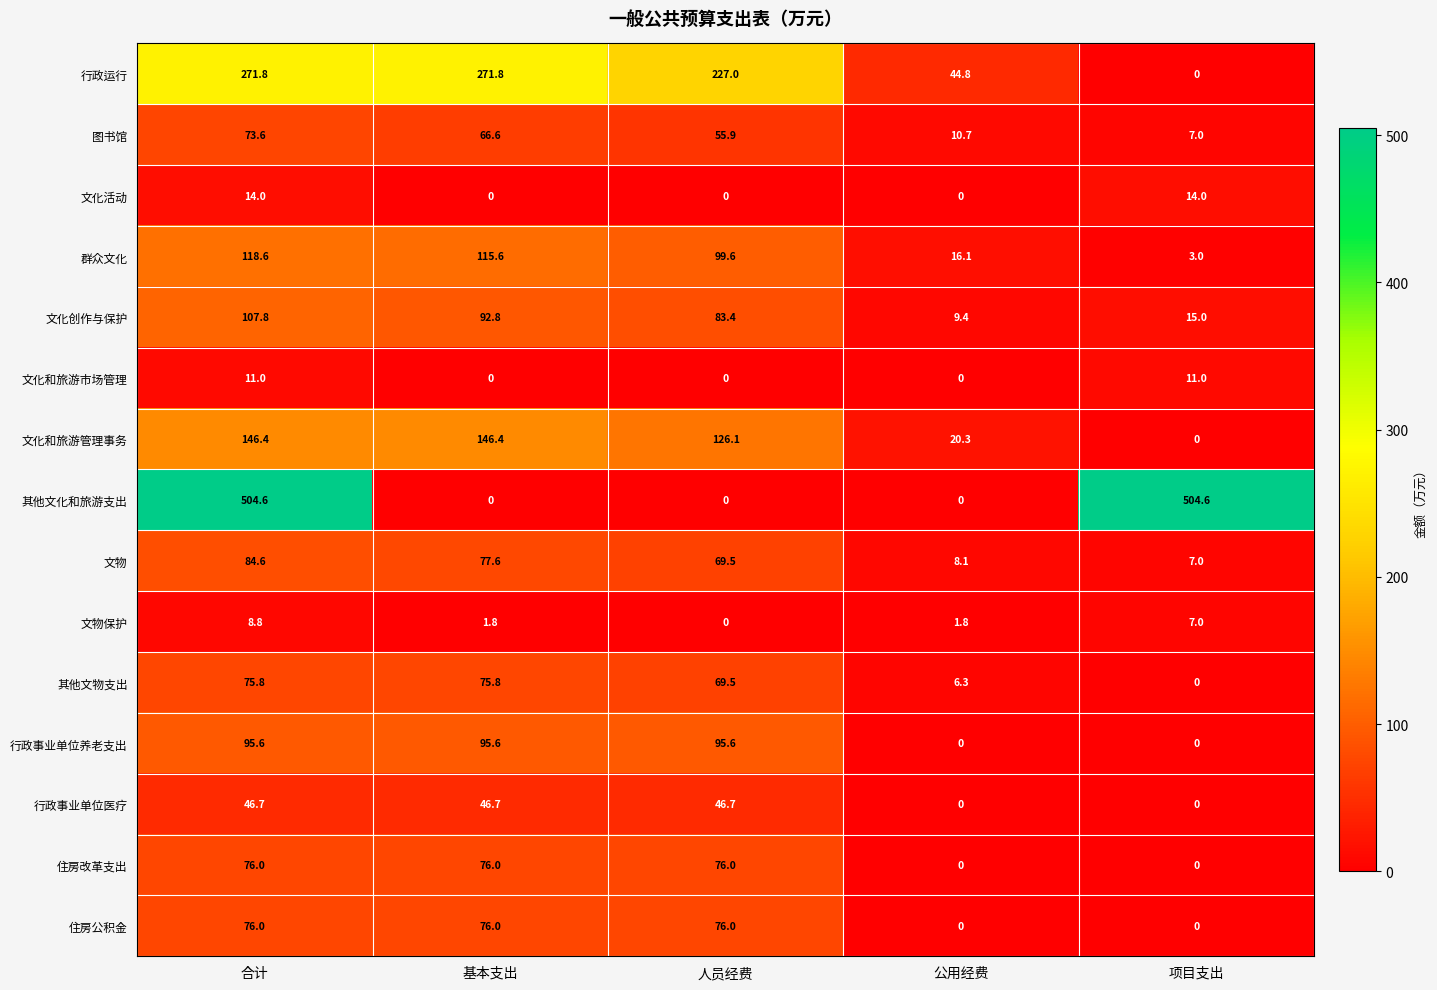

Which series has the largest total across all categories?

其他文化和旅游支出